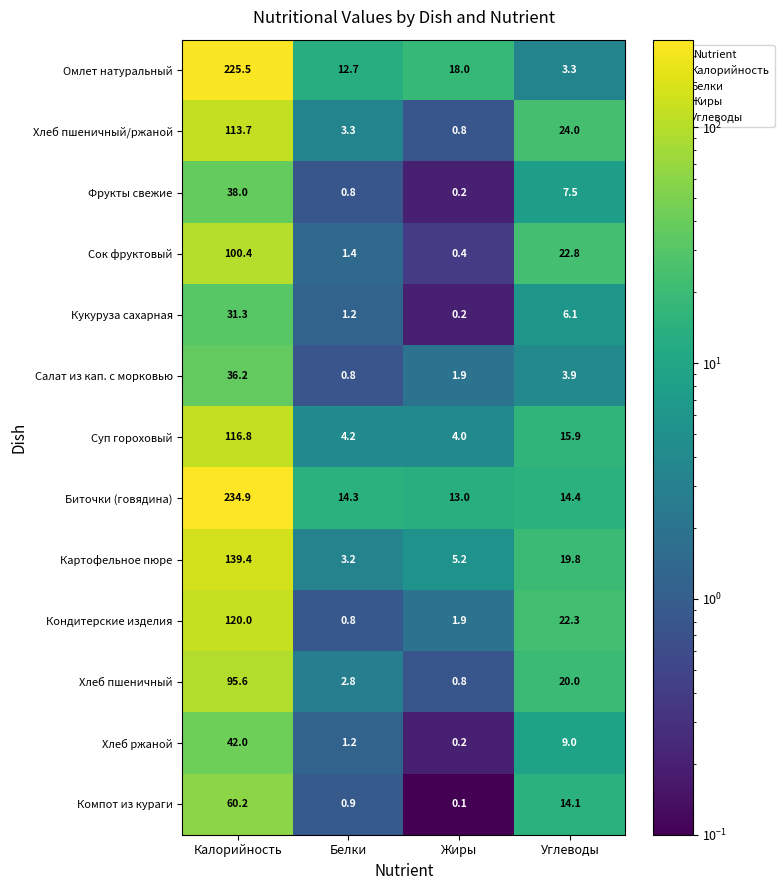

What is the difference between the highest and lowest values at Углеводы?

20.7